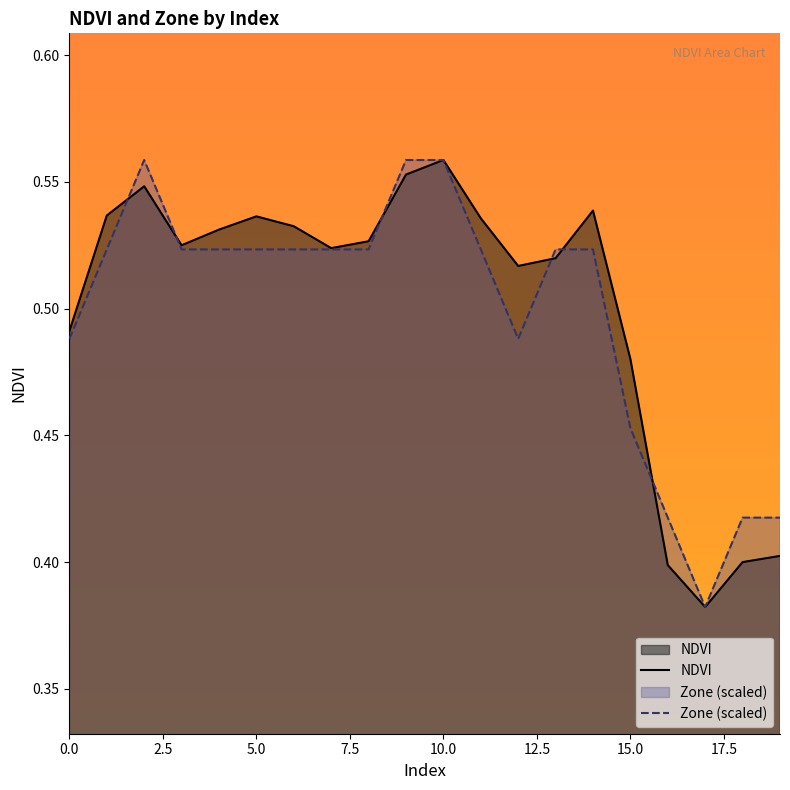

Is it true that Zone (scaled) equals 0.1 at 15.0?

False